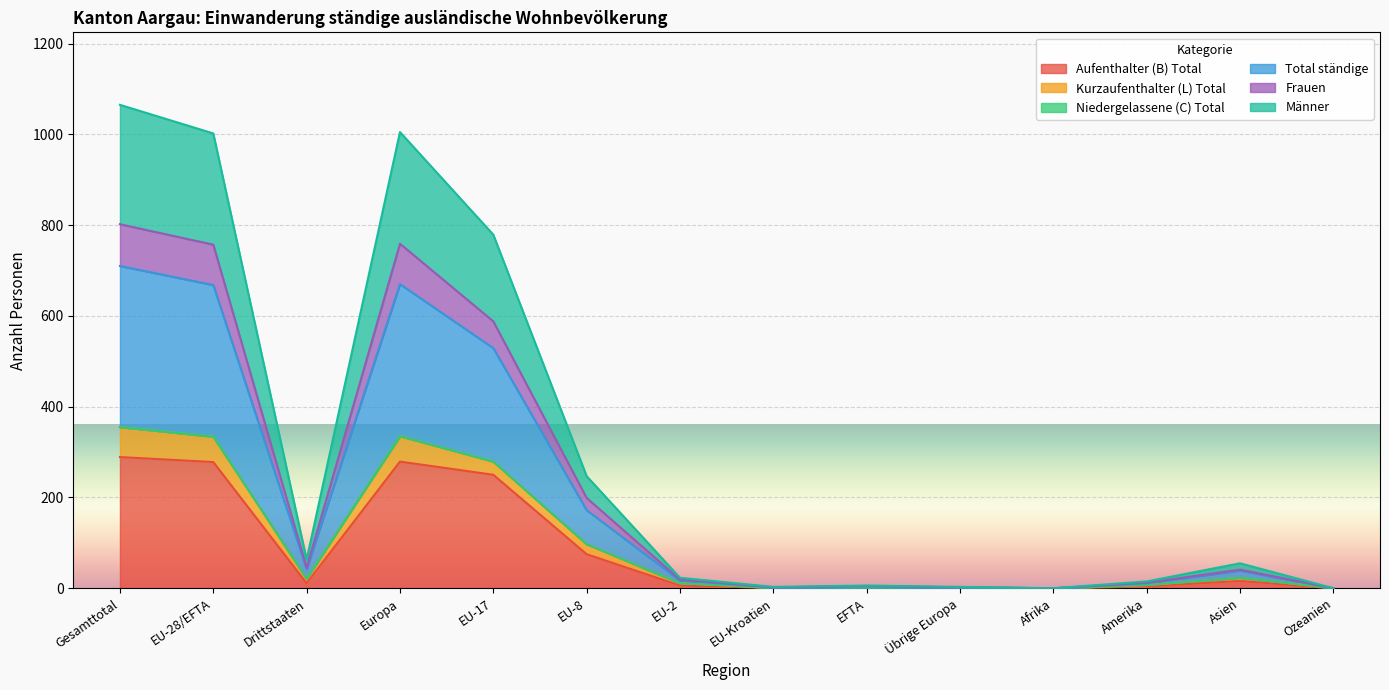

What is the difference between the Frauen values at Übrige Europa and EFTA?

3